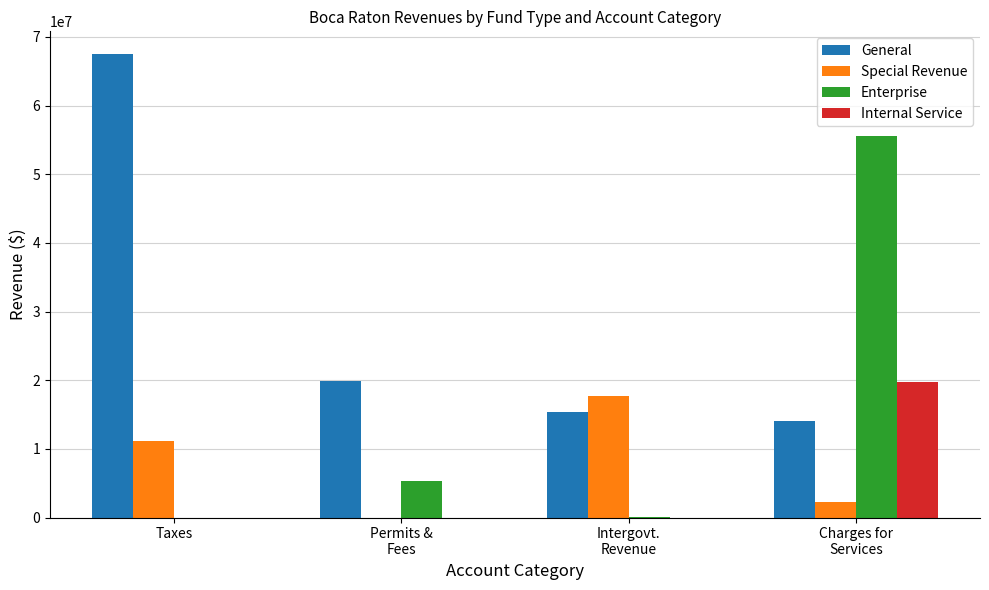

Which series has the largest total across all categories?

General